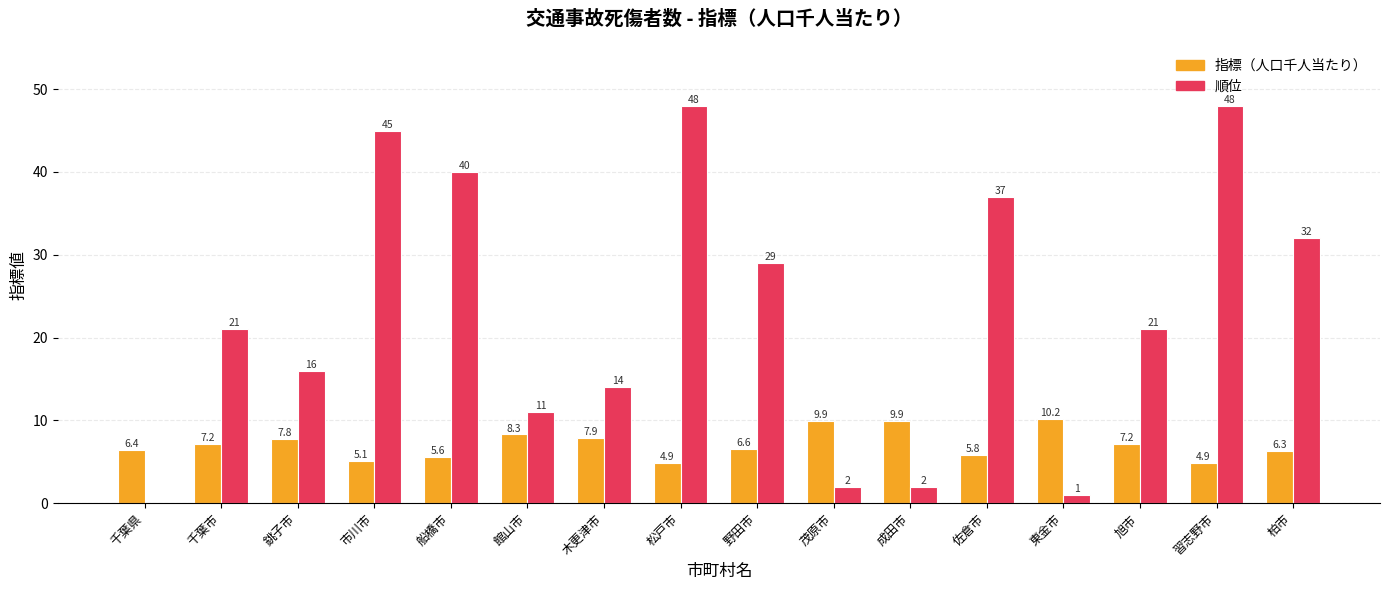

What is the maximum value shown in the chart?

48.0